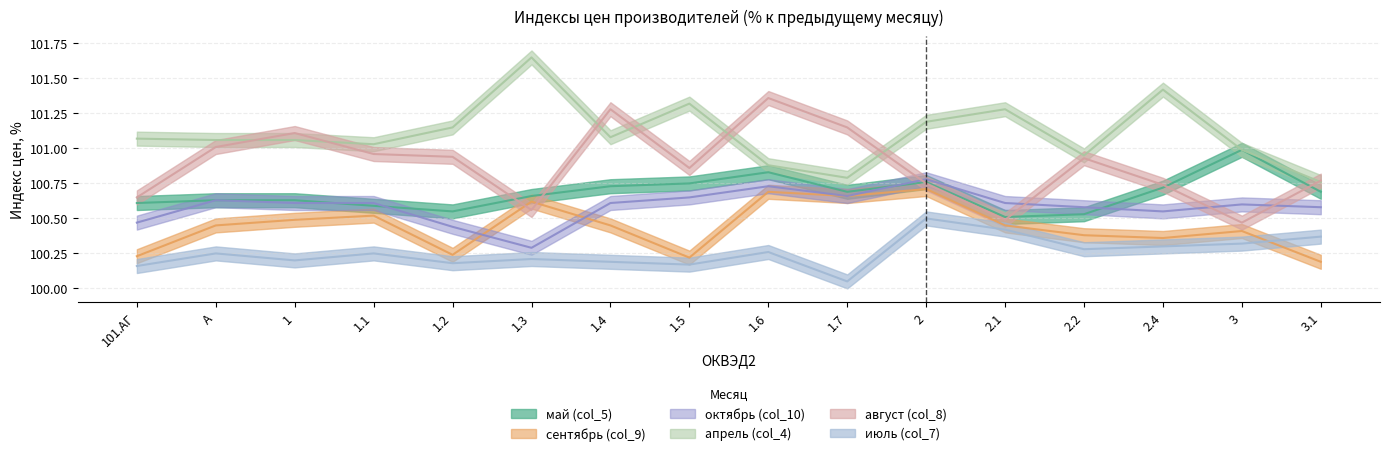

Count the июль (col_7) values in the range 100 to 101.

16